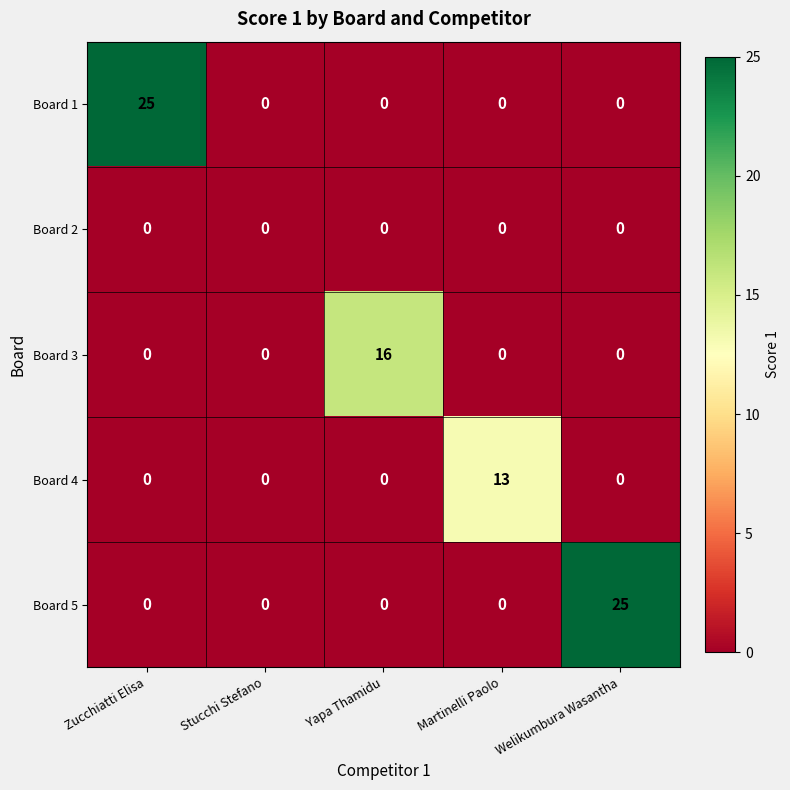

What is the difference between the maximum and minimum values in the Board 3 series?

16